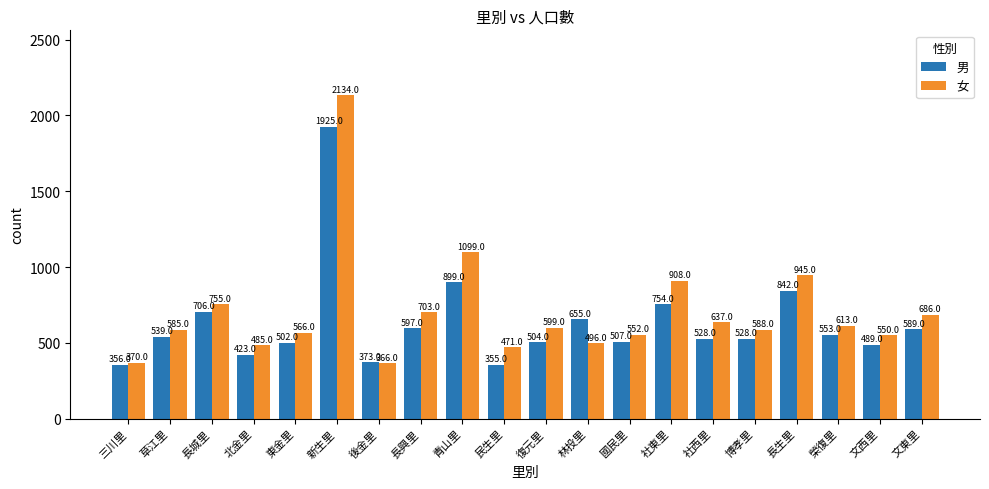

Reading left to right, extract all data points from this chart.

男: 三川里=356	草江里=539	長城里=706	北金里=423	東金里=502	新生里=1925	後金里=373	長興里=597	青山里=899	民生里=355	復元里=504	林投里=655	國民里=507	社東里=754	社西里=528	博孝里=528	長生里=842	榮復里=553	文西里=489	文東里=589
女: 三川里=370	草江里=585	長城里=755	北金里=485	東金里=566	新生里=2134	後金里=366	長興里=703	青山里=1099	民生里=471	復元里=599	林投里=496	國民里=552	社東里=908	社西里=637	博孝里=588	長生里=945	榮復里=613	文西里=550	文東里=686